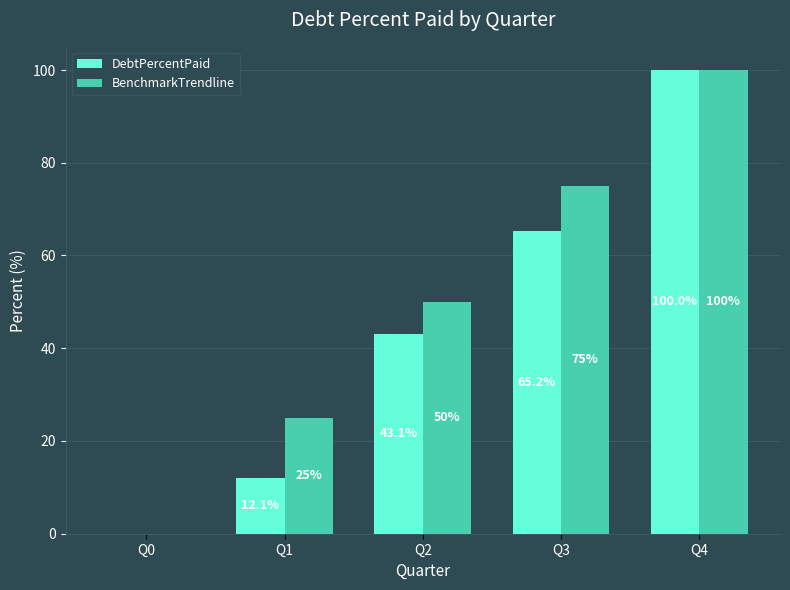

How many groups of bars are there?

5